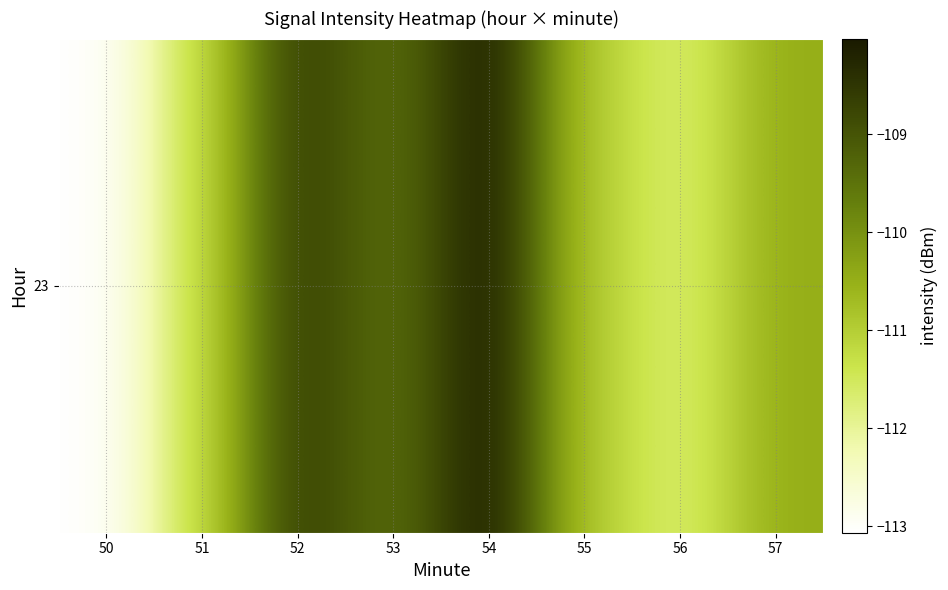

Count the number of data series in this chart.

1